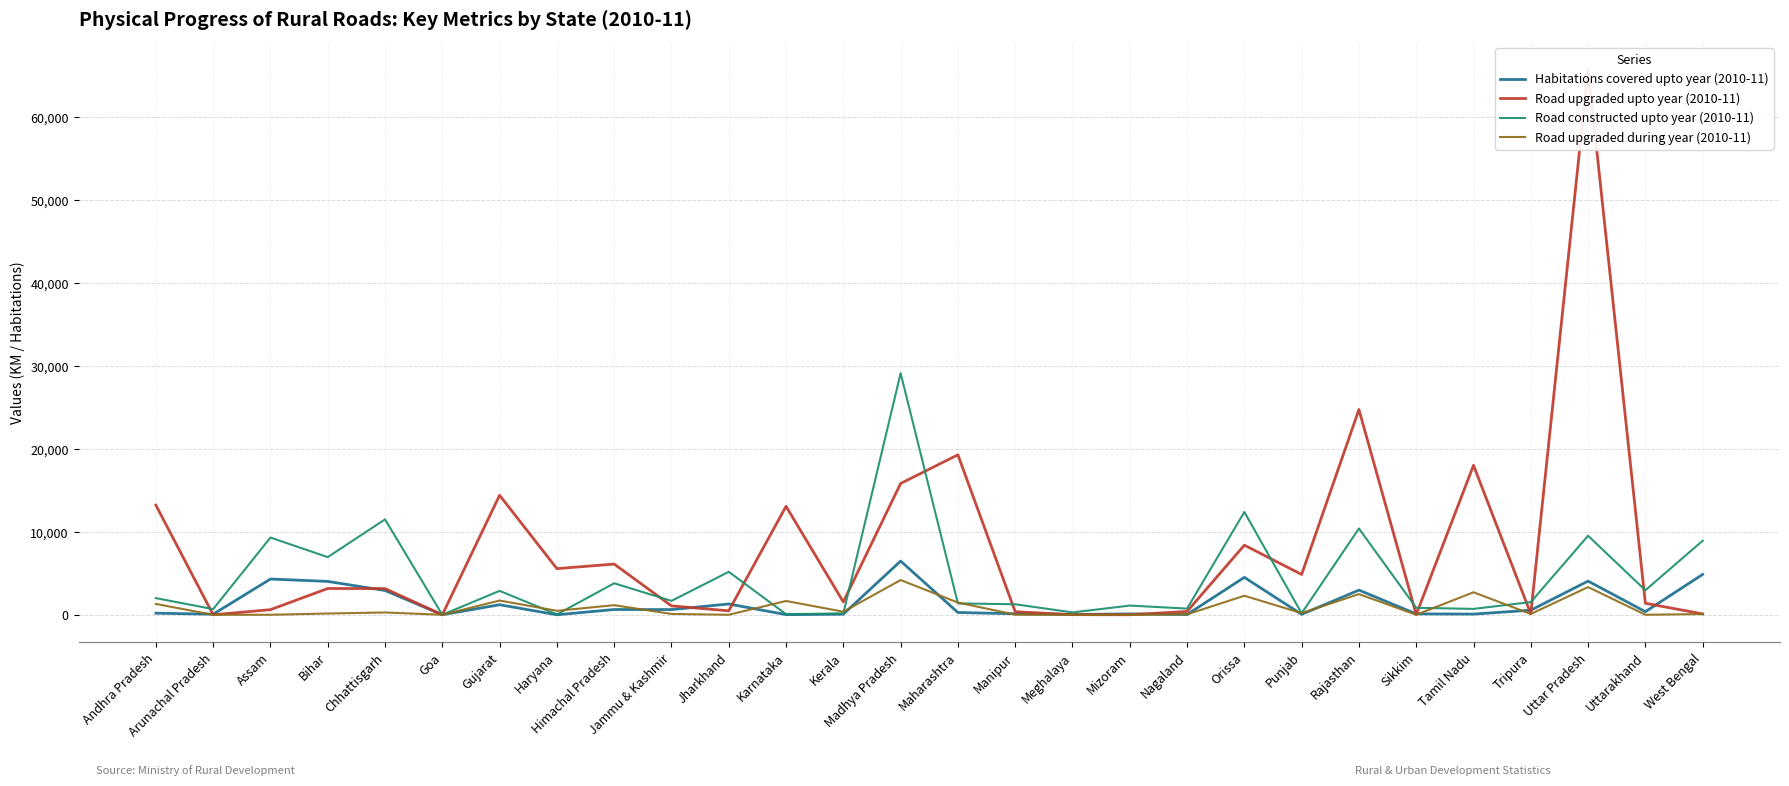

What is the sum of the Road upgraded upto year (2010-11) values at Sikkim and Kerala?

1571.9